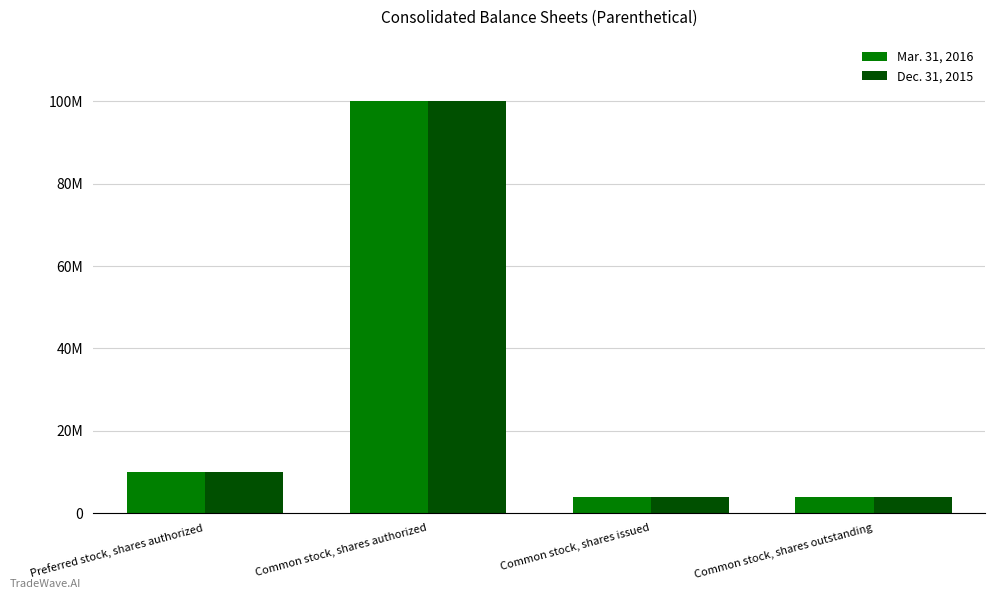

What is the minimum value for Mar. 31, 2016?

3914580